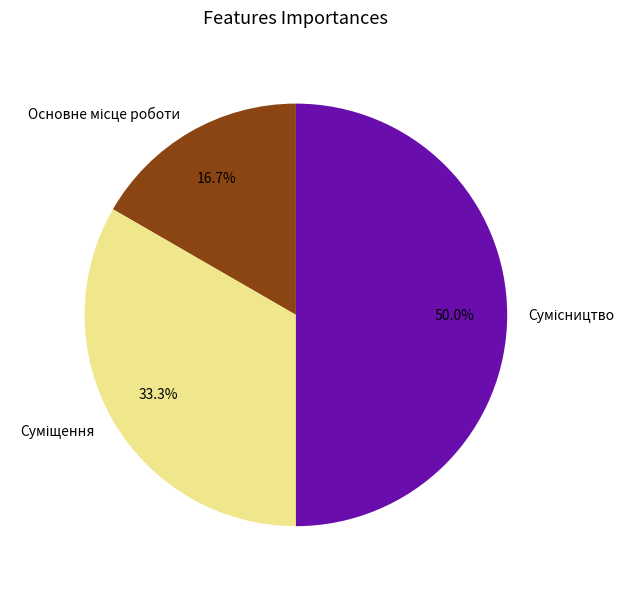

To the nearest percent, what is the average slice percentage?

33%